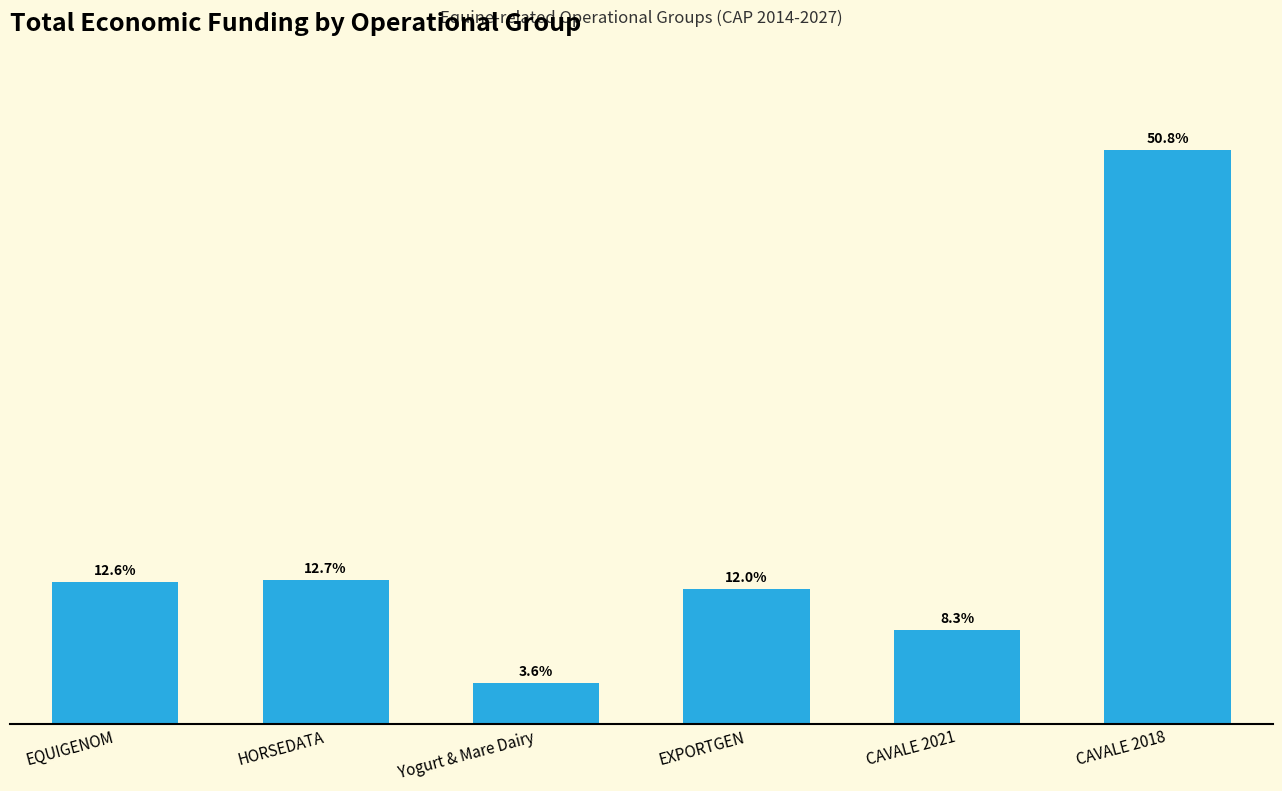

Where is the data nearest to the value 1237313?

HORSEDATA